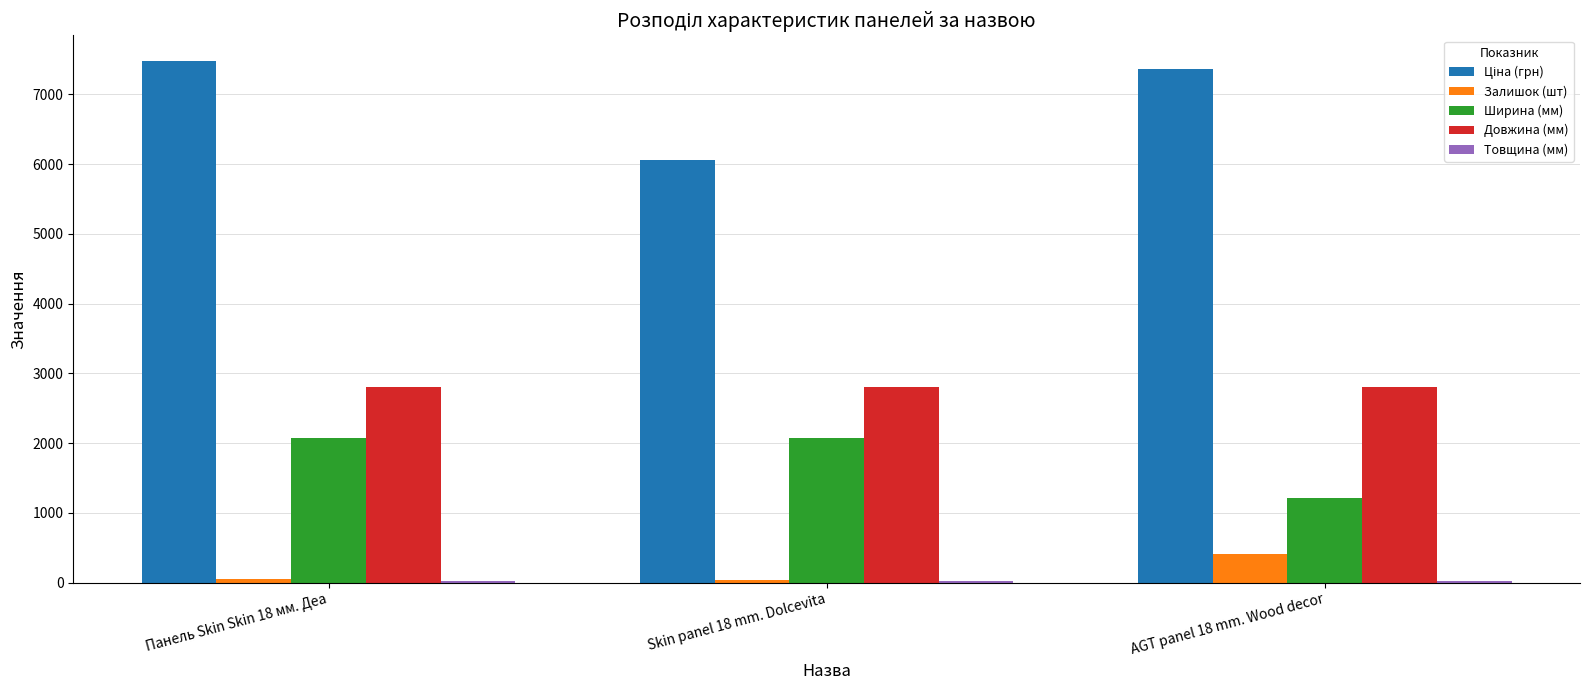

At which label is Залишок (шт) closest to 226?

Панель Skin Skin 18 мм. Деа